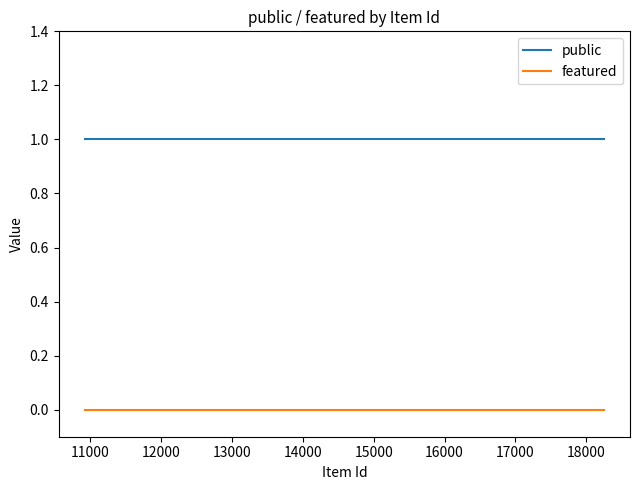

Which series has the largest total across all categories?

public